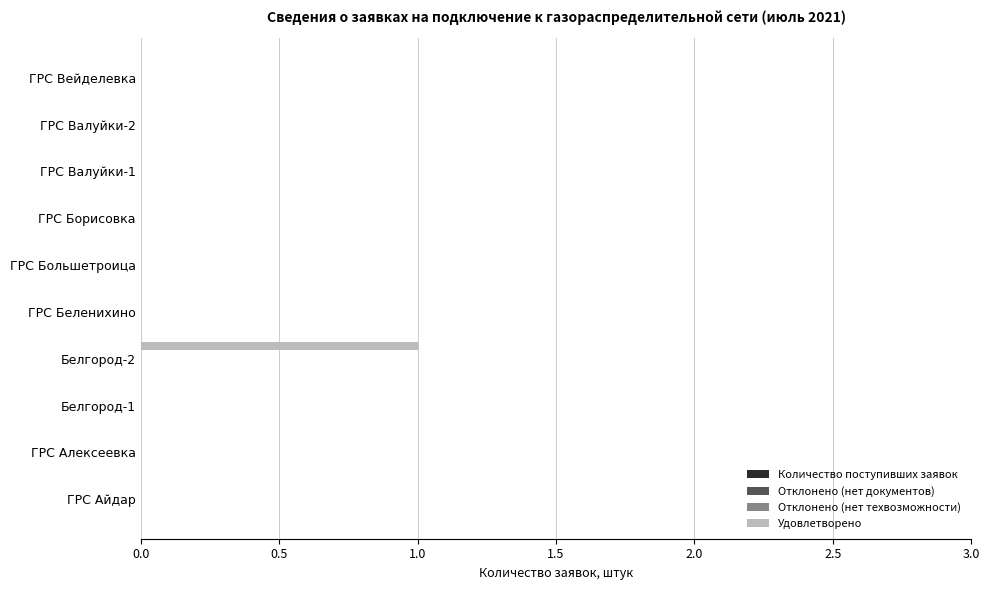

Are the bars horizontal?

Yes